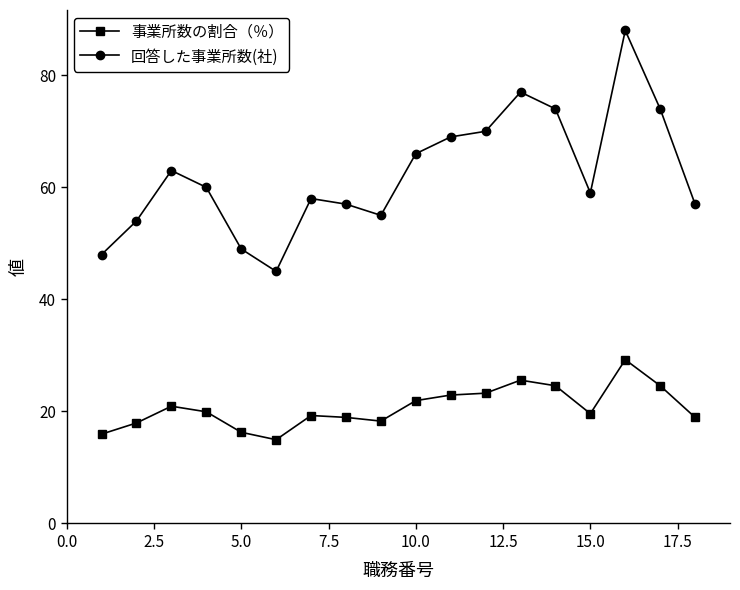

Which series has the largest range (max minus min)?

回答した事業所数(社)